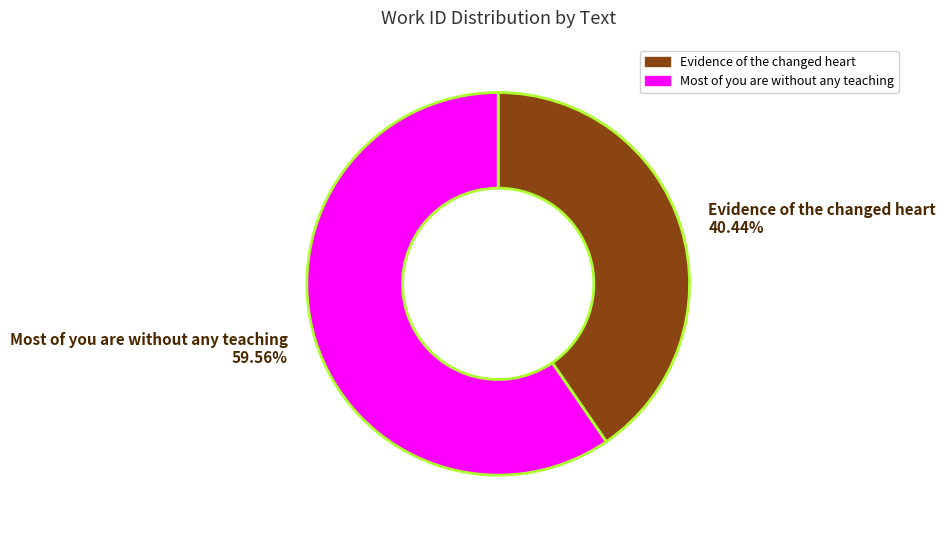

Rank the categories by value from lowest to highest.

Evidence of the changed heart, Most of you are without any teaching